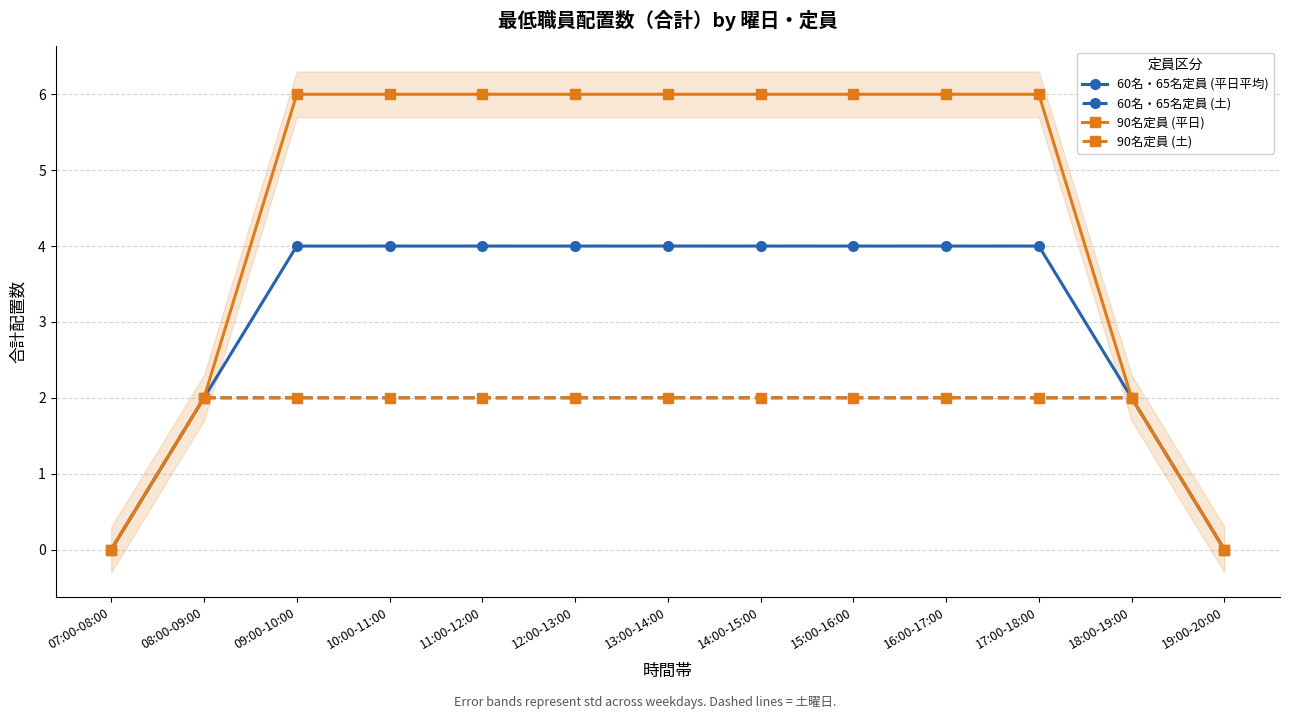

At how many categories does at least one series exceed 5?

9